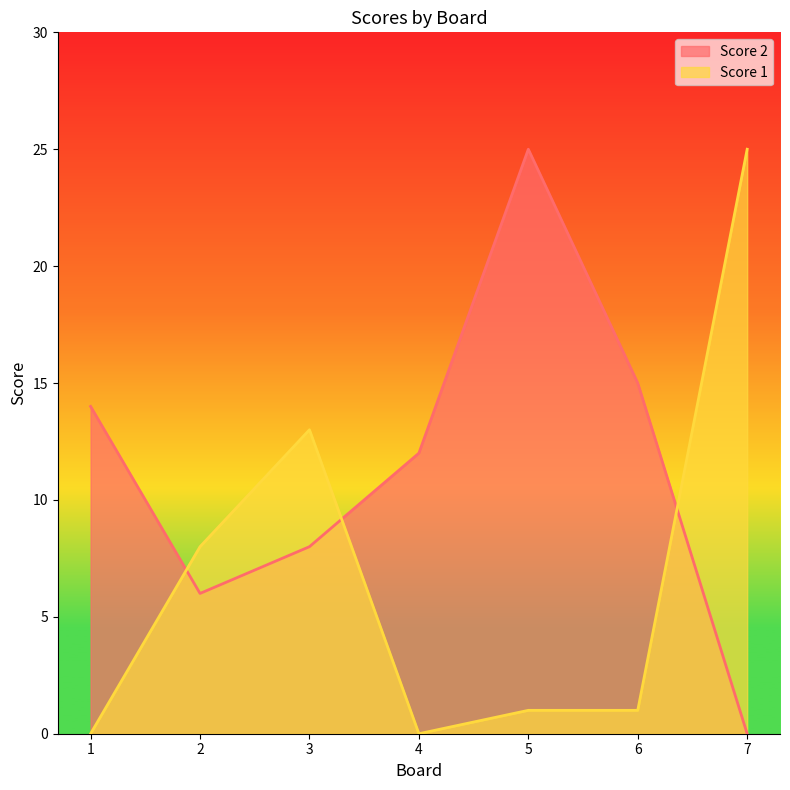

Where does the Score 2 series first go above 12?

1